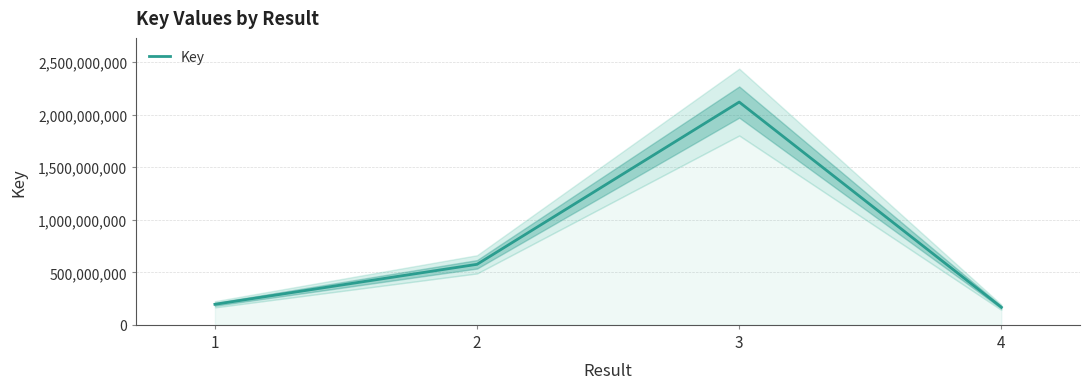

Which label corresponds to the smallest value in the chart?

4